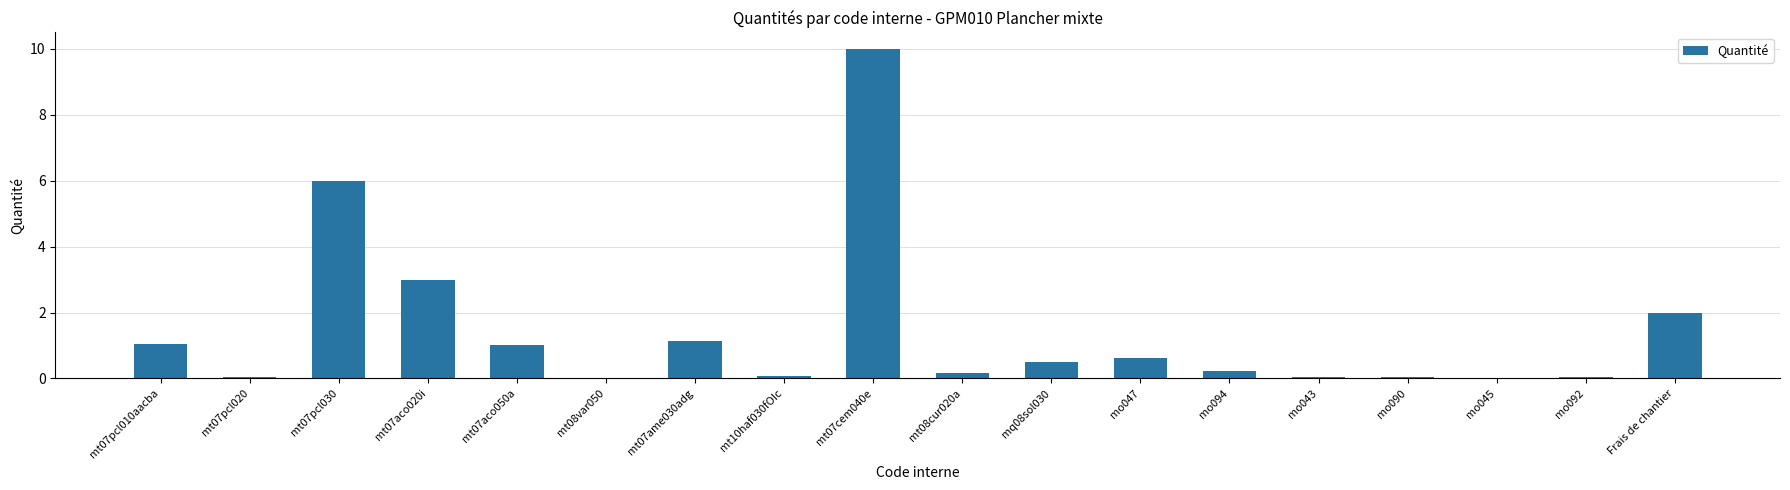

What is the sum of the values at mt07ame030adg and mt10haf030fOIc?

1.2